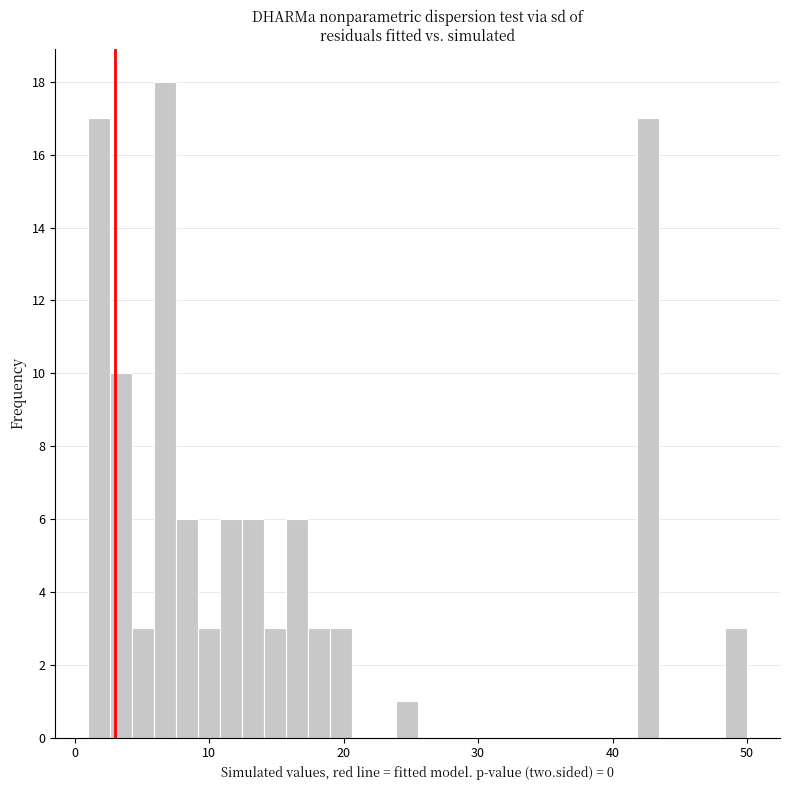

Around what value on the x-axis is the tallest bar? Give the approximate position of its centre, as read against the axis.

7